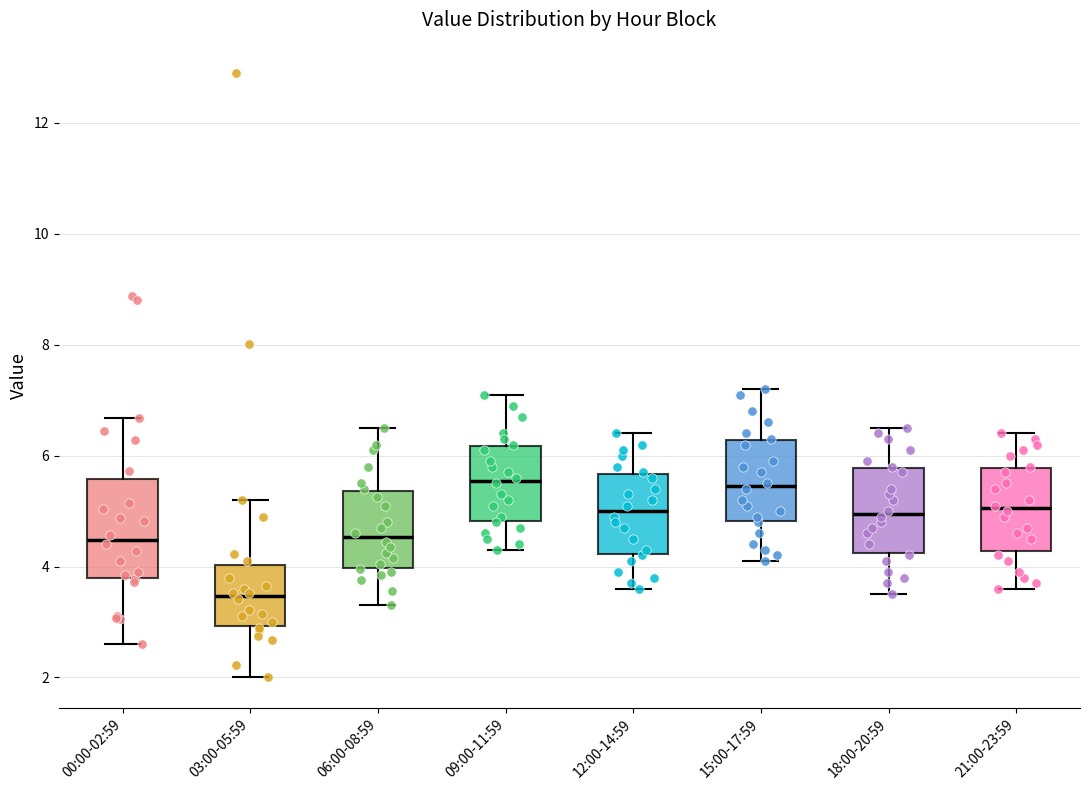

Reading left to right, read every box against the y-axis: the position of its median line, the range the box covers, and the ends of its whiskers. The values are not printed on the chart, so give them approximately, as read against the axis.

00:00-02:59: median 4.4, box 3.8 to 5.6, whiskers 2.6 to 6.6
03:00-05:59: median 3.4, box 3.0 to 4.0, whiskers 2.0 to 5.2
06:00-08:59: median 4.6, box 4.0 to 5.4, whiskers 3.4 to 6.6
09:00-11:59: median 5.6, box 4.8 to 6.2, whiskers 4.4 to 7.2
12:00-14:59: median 5.0, box 4.2 to 5.6, whiskers 3.6 to 6.4
15:00-17:59: median 5.4, box 4.8 to 6.2, whiskers 4.2 to 7.2
18:00-20:59: median 5.0, box 4.2 to 5.8, whiskers 3.6 to 6.6
21:00-23:59: median 5.0, box 4.2 to 5.8, whiskers 3.6 to 6.4